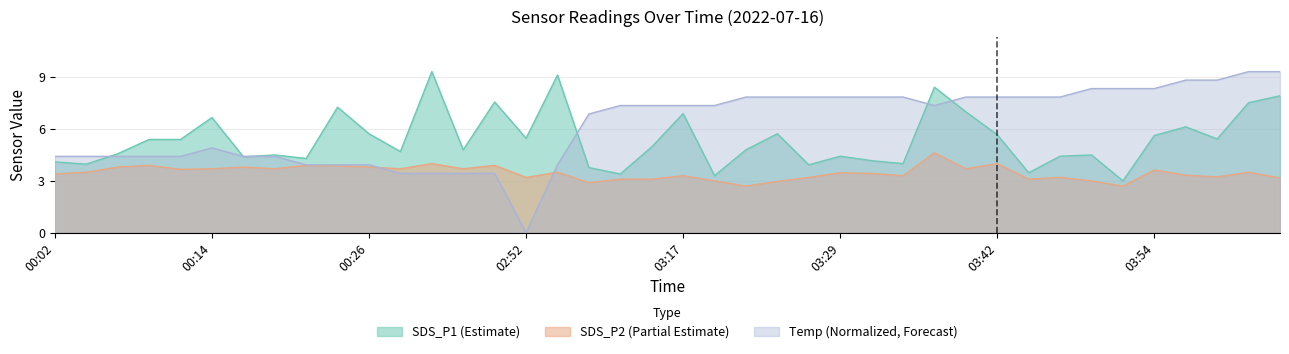

Reading right to left, extract all data points from this chart.

SDS_P1: 04:04=7.9	04:01=7.5	03:59=5.4	03:56=6.1	03:54=5.6	03:51=3.0	03:49=4.5	03:47=4.4	03:44=3.5	03:42=5.7	03:39=7.0	03:37=8.4	03:34=4.0	03:32=4.2	03:29=4.4	03:27=3.9	03:25=5.7	03:22=4.8	03:20=3.3	03:17=6.9	03:15=5.0	03:12=3.4	03:10=3.8	03:07=9.1	02:52=5.5	00:36=7.6	00:34=4.8	00:31=9.3	00:29=4.7	00:26=5.7	00:24=7.3	00:21=4.3	00:19=4.5	00:17=4.4	00:14=6.7	00:12=5.4	00:09=5.4	00:07=4.6	00:04=4.0	00:02=4.1
SDS_P2: 04:04=3.2	04:01=3.5	03:59=3.2	03:56=3.3	03:54=3.6	03:51=2.7	03:49=3.0	03:47=3.2	03:44=3.1	03:42=4.0	03:39=3.7	03:37=4.6	03:34=3.3	03:32=3.4	03:29=3.5	03:27=3.2	03:25=3.0	03:22=2.7	03:20=3.0	03:17=3.3	03:15=3.1	03:12=3.1	03:10=2.9	03:07=3.5	02:52=3.2	00:36=3.9	00:34=3.7	00:31=4.0	00:29=3.7	00:26=3.8	00:24=3.9	00:21=3.9	00:19=3.7	00:17=3.8	00:14=3.7	00:12=3.7	00:09=3.9	00:07=3.8	00:04=3.5	00:02=3.4
Temp: 04:04=9.3	04:01=9.3	03:59=8.8	03:56=8.8	03:54=8.3	03:51=8.3	03:49=8.3	03:47=7.9	03:44=7.9	03:42=7.9	03:39=7.9	03:37=7.4	03:34=7.9	03:32=7.9	03:29=7.9	03:27=7.9	03:25=7.9	03:22=7.9	03:20=7.4	03:17=7.4	03:15=7.4	03:12=7.4	03:10=6.9	03:07=3.9	02:52=0.0	00:36=3.4	00:34=3.4	00:31=3.4	00:29=3.4	00:26=3.9	00:24=3.9	00:21=3.9	00:19=4.4	00:17=4.4	00:14=4.9	00:12=4.4	00:09=4.4	00:07=4.4	00:04=4.4	00:02=4.4